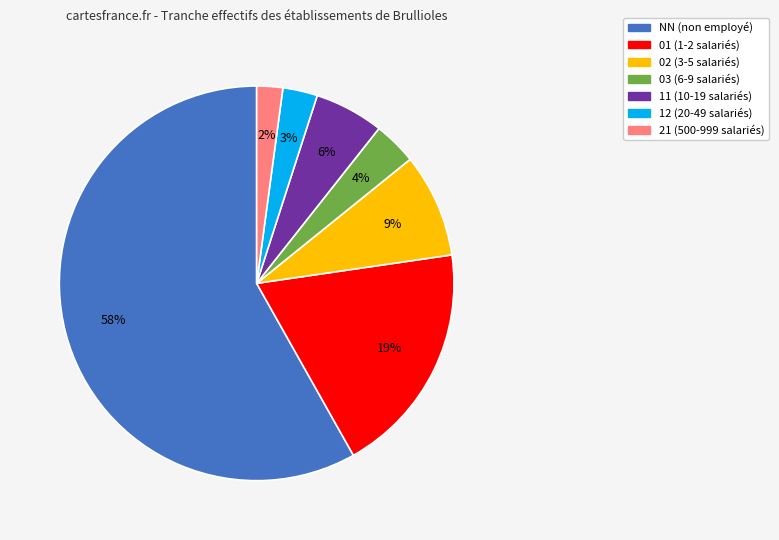

Is NN the majority of the pie?

Yes